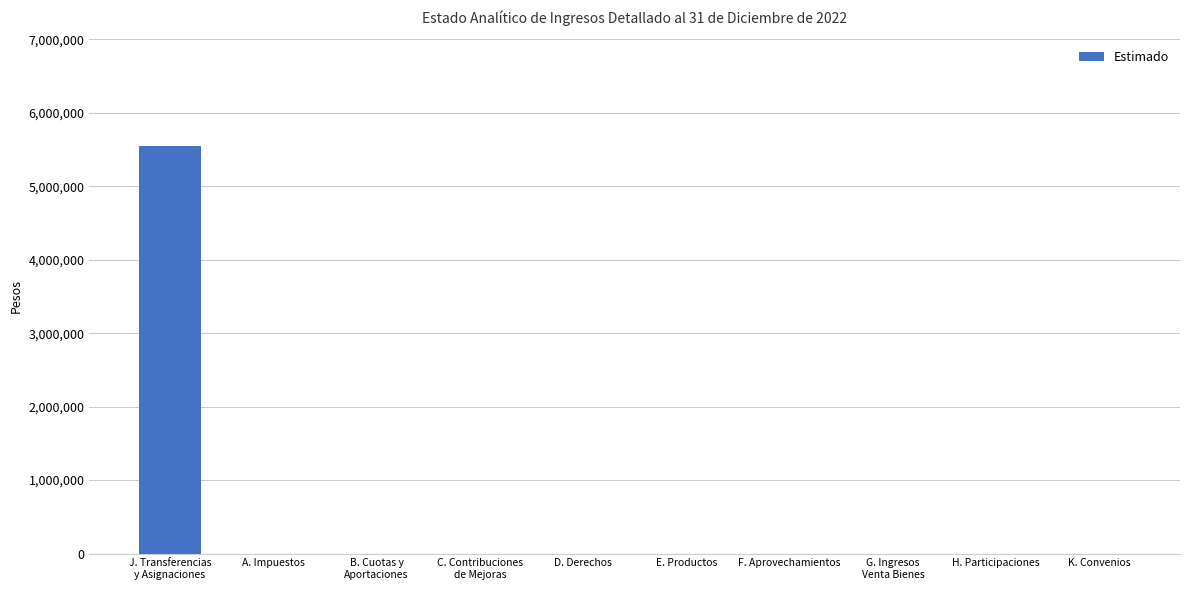

The value at F. Aprovechamientos is 0. True or false?

True